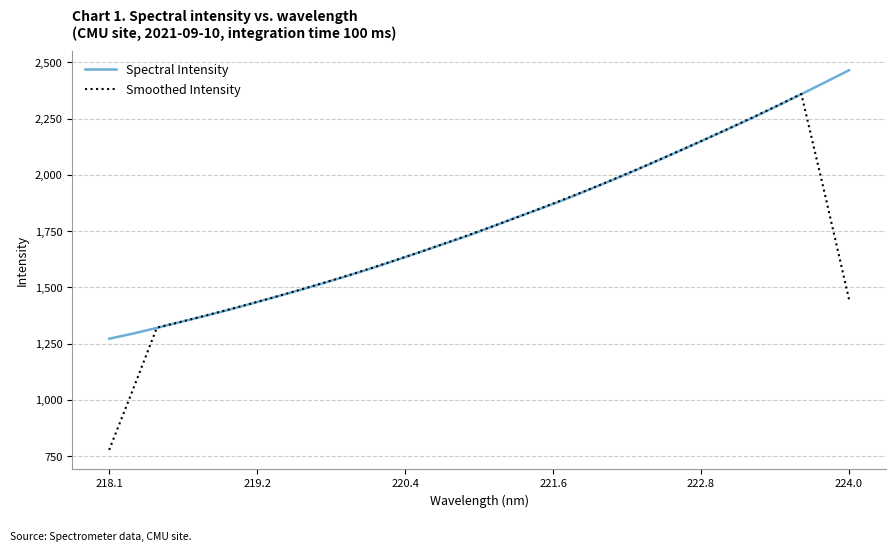

List the series in order of their peak value, lowest first.

Smoothed Intensity, Spectral Intensity